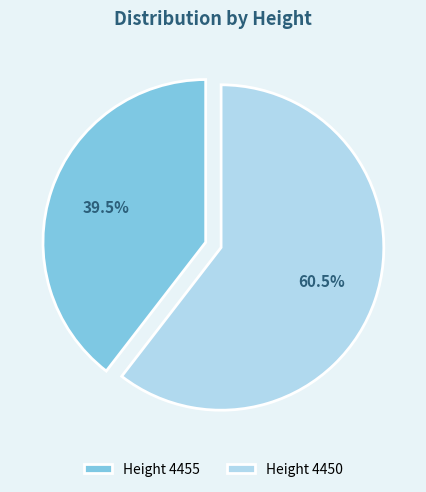

Does any single category account for the majority?

Yes